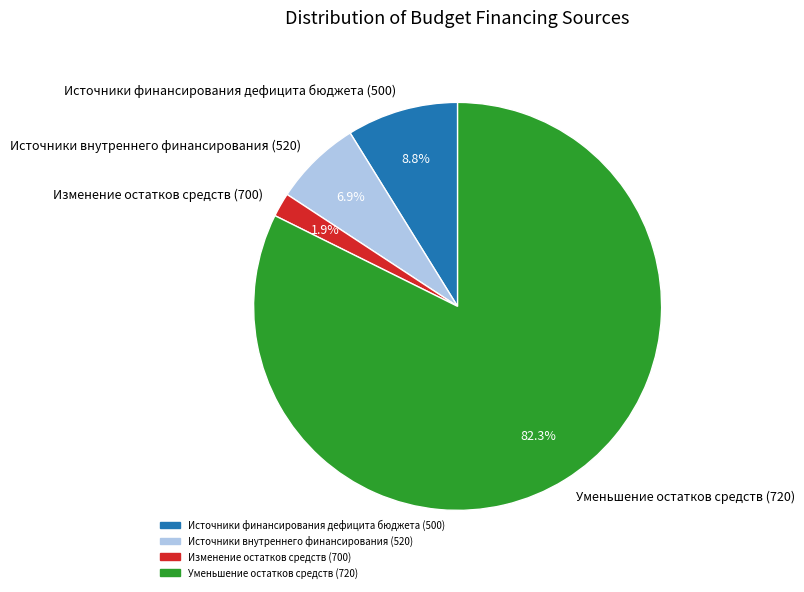

To the nearest percent, what portion does Изменение остатков средств (700) represent?

2%